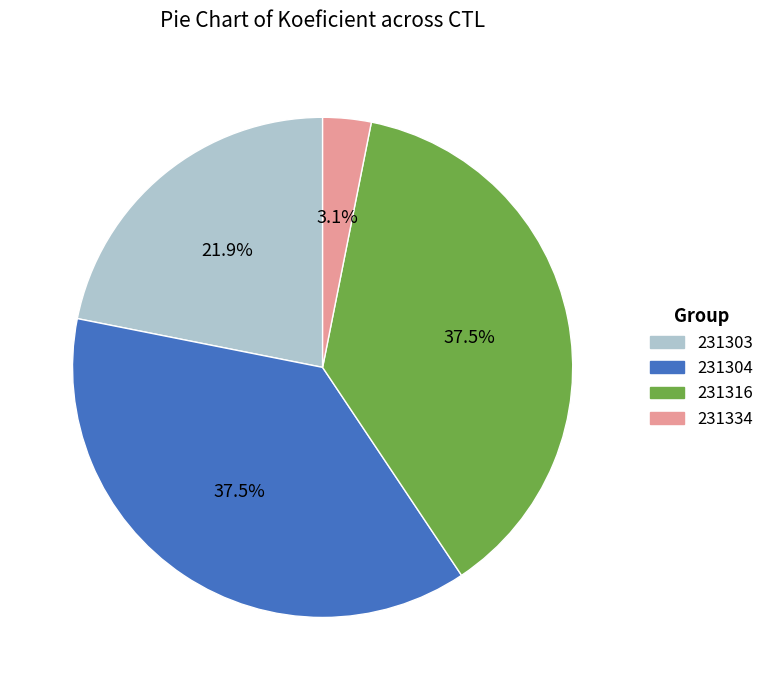

Is there any slice that represents more than half of the pie?

No